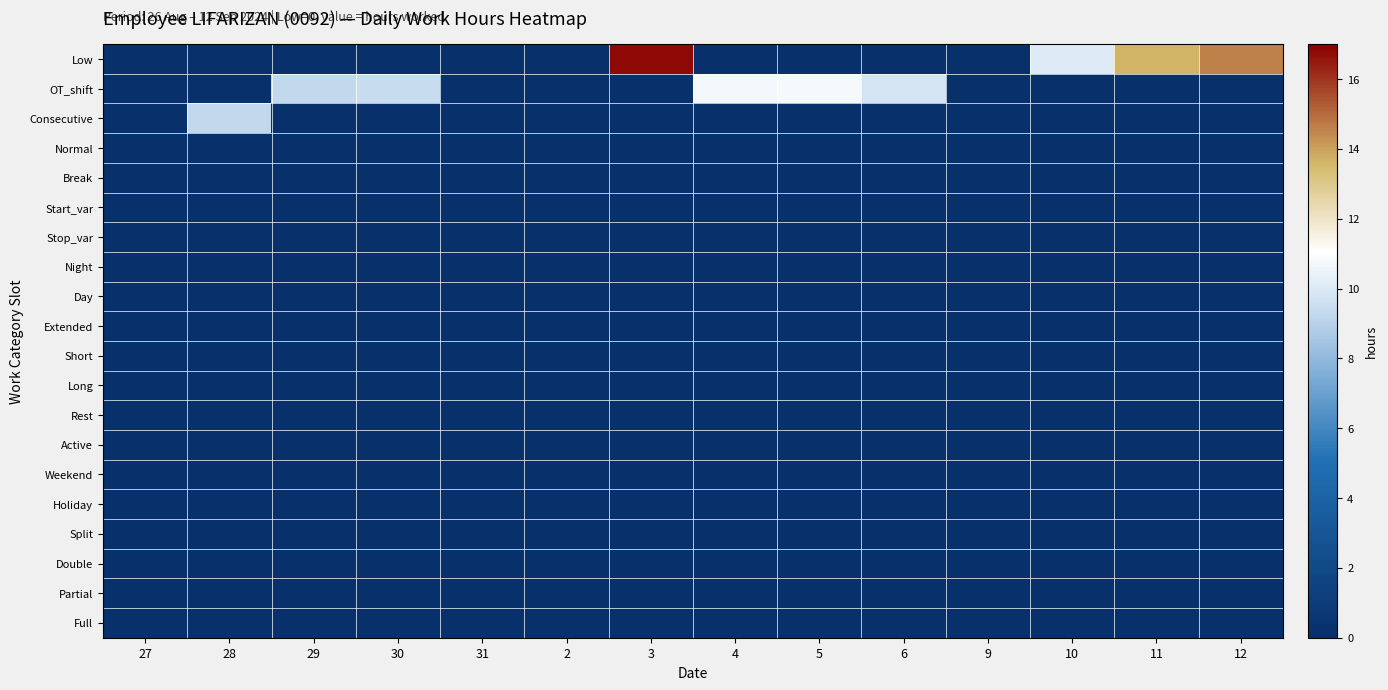

Which series has the largest range (max minus min)?

Low